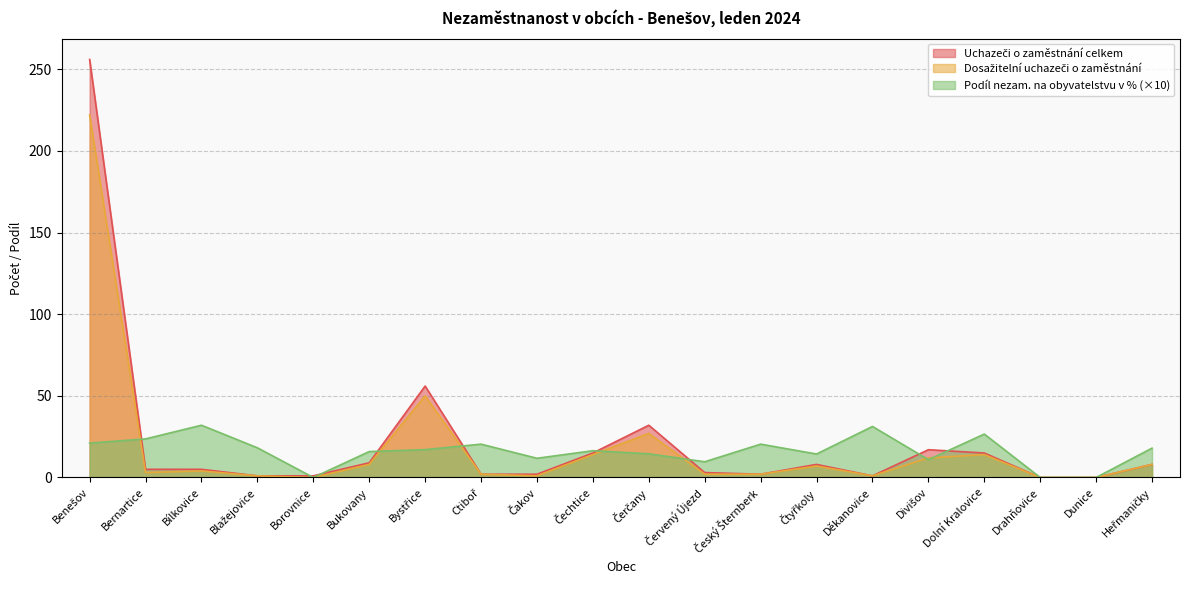

Does the chart have visible grid lines?

Yes